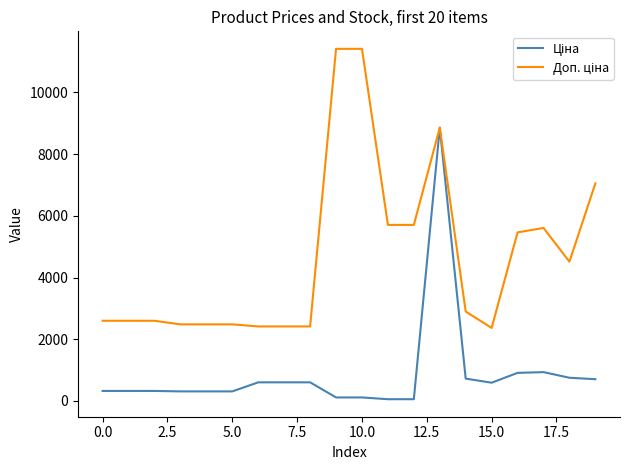

What is the greatest value displayed?

11410.0